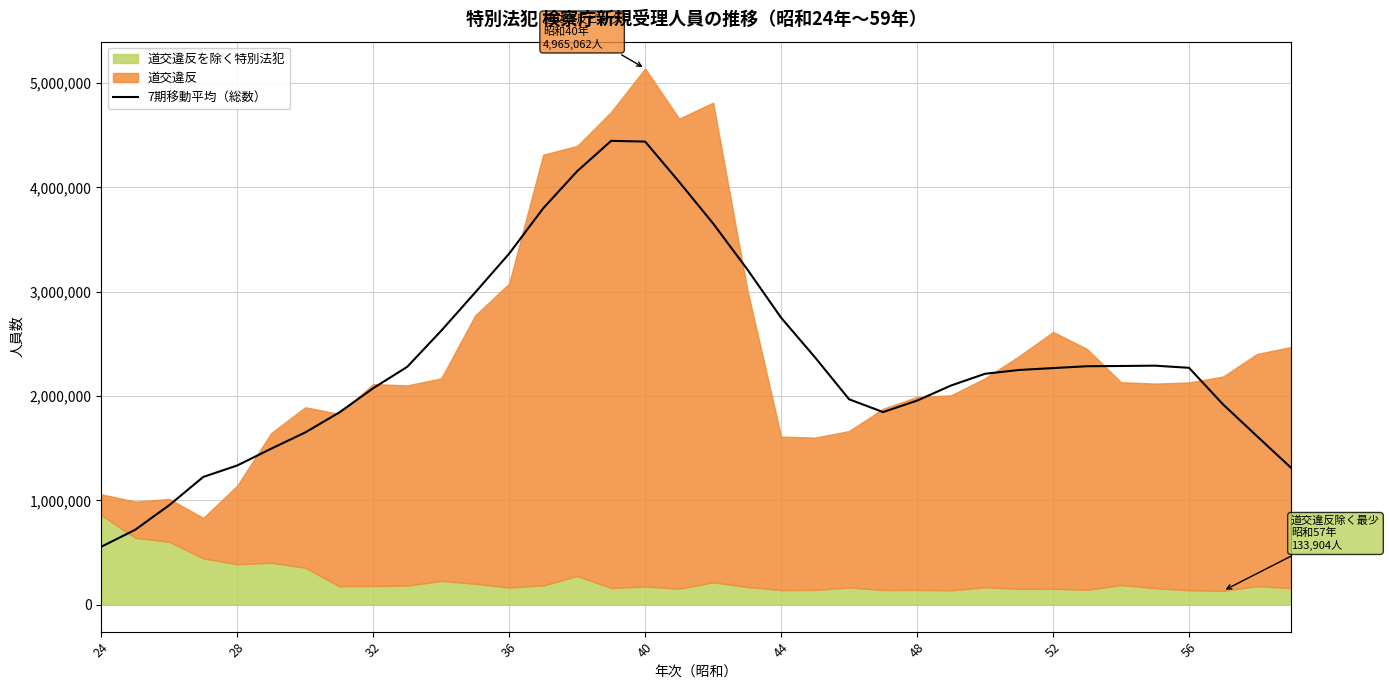

True or false: the data has more than 0 interior local peaks.

True